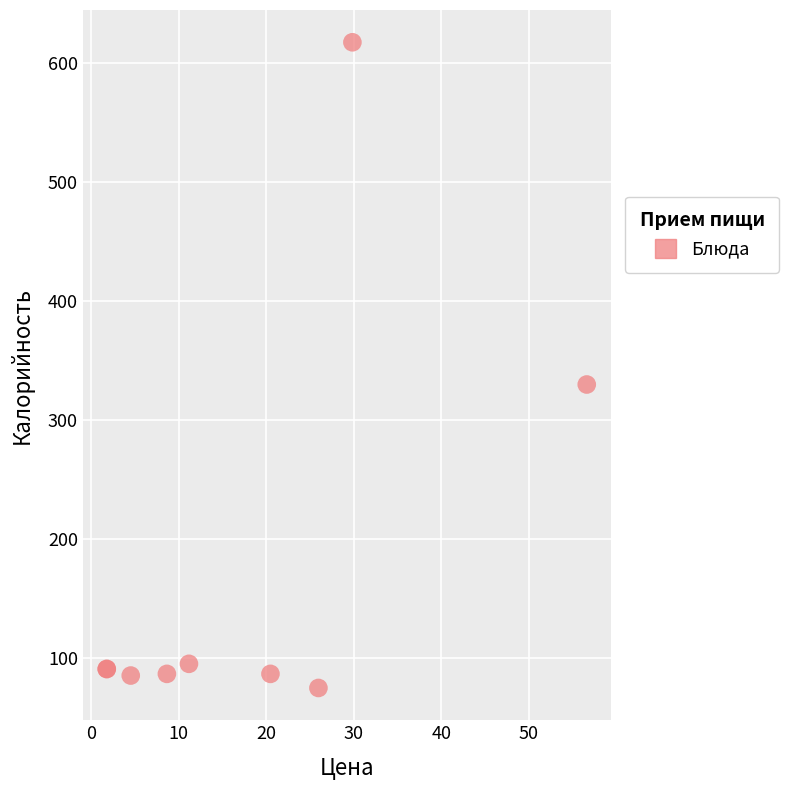

What Y value in the scatter plot is closest to 345?

329.5